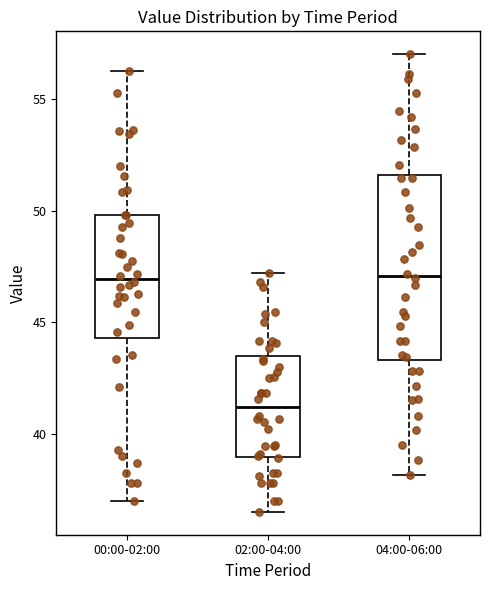

Which box has the lowest median line?

02:00-04:00